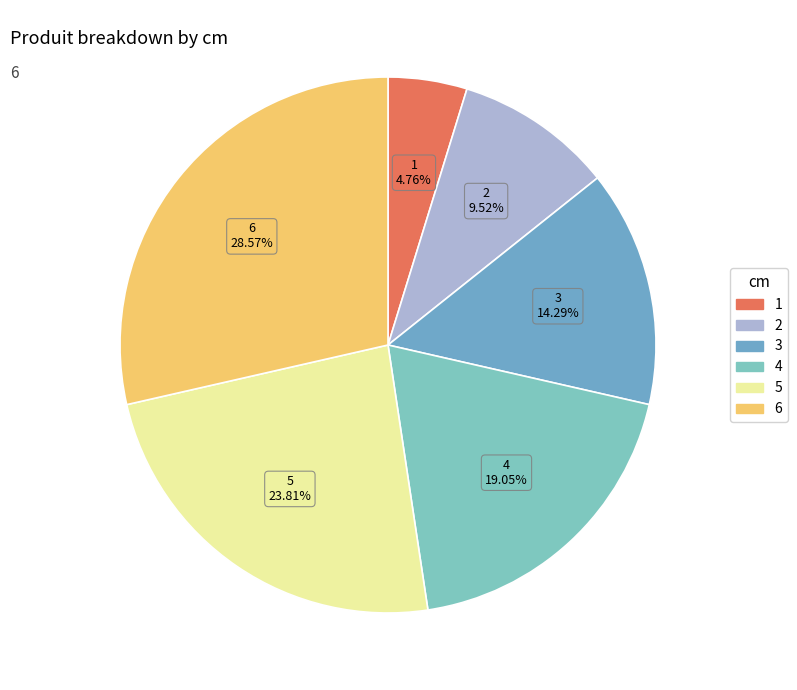

What is the ratio of the value at 2 to the value at 5?

0.4